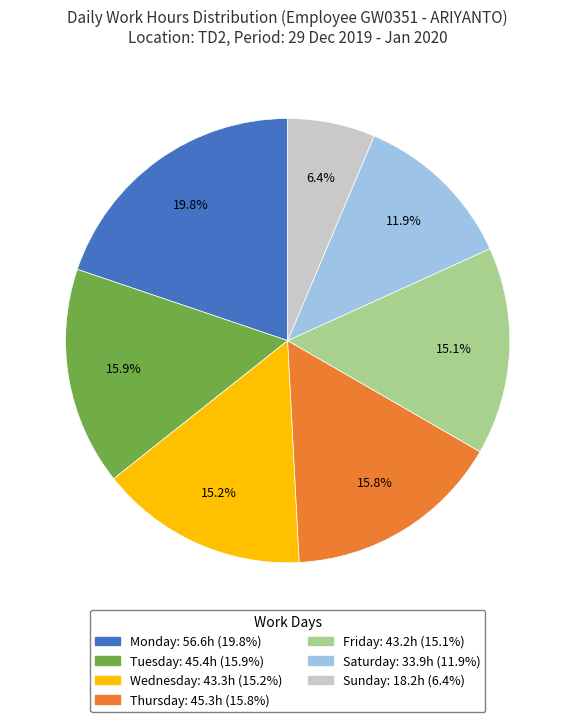

Does any single category account for the majority?

No